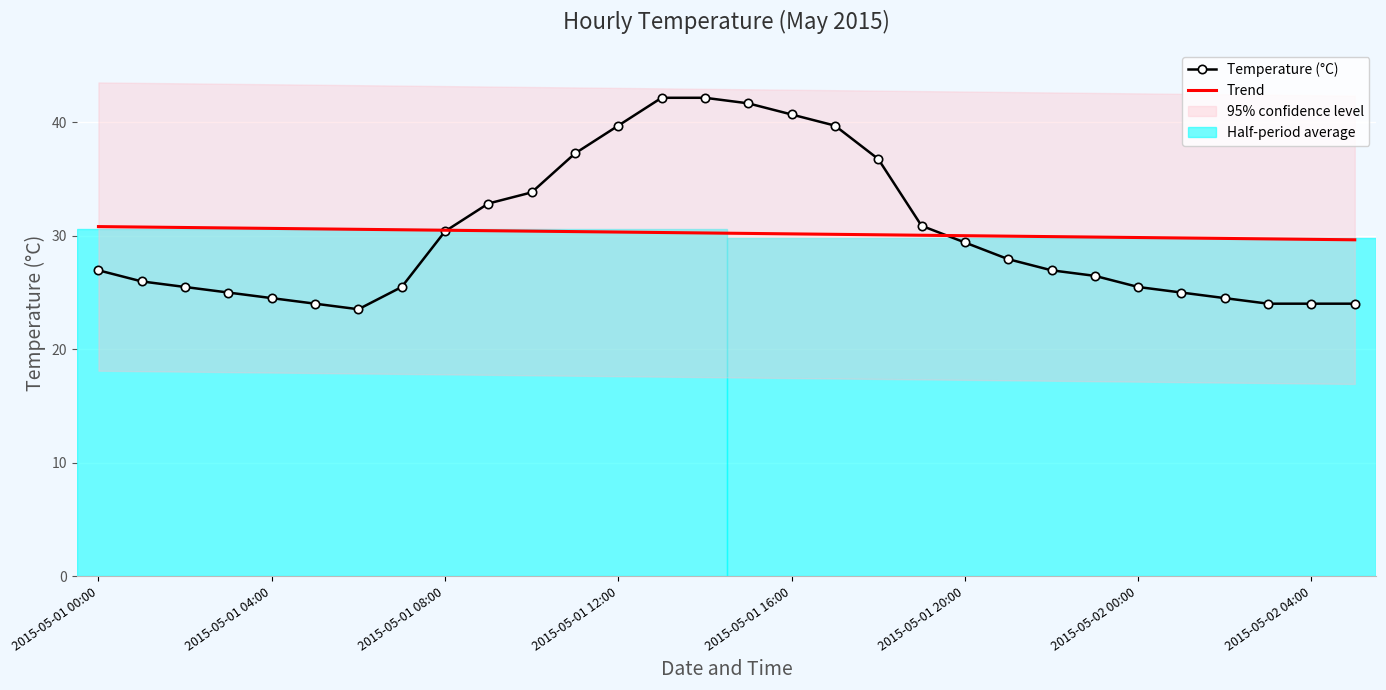

List the series in order of their peak value, highest first.

Temperature (°C), Trend